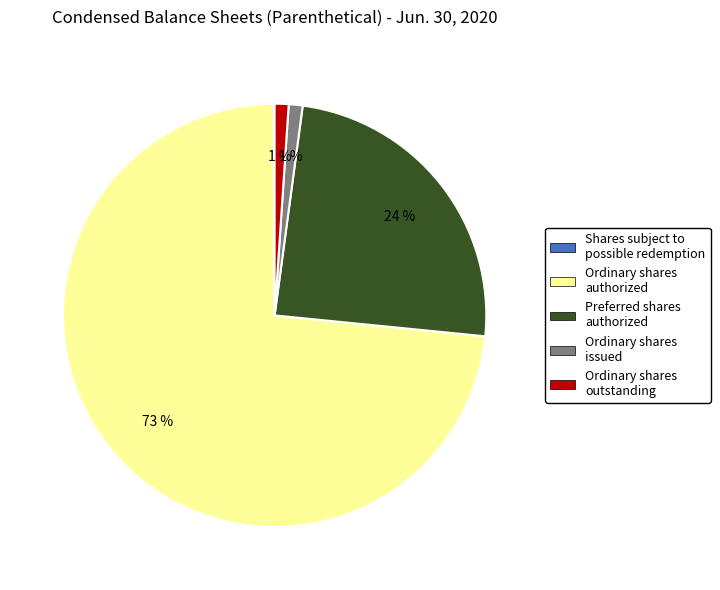

Does any single category account for the majority?

Yes